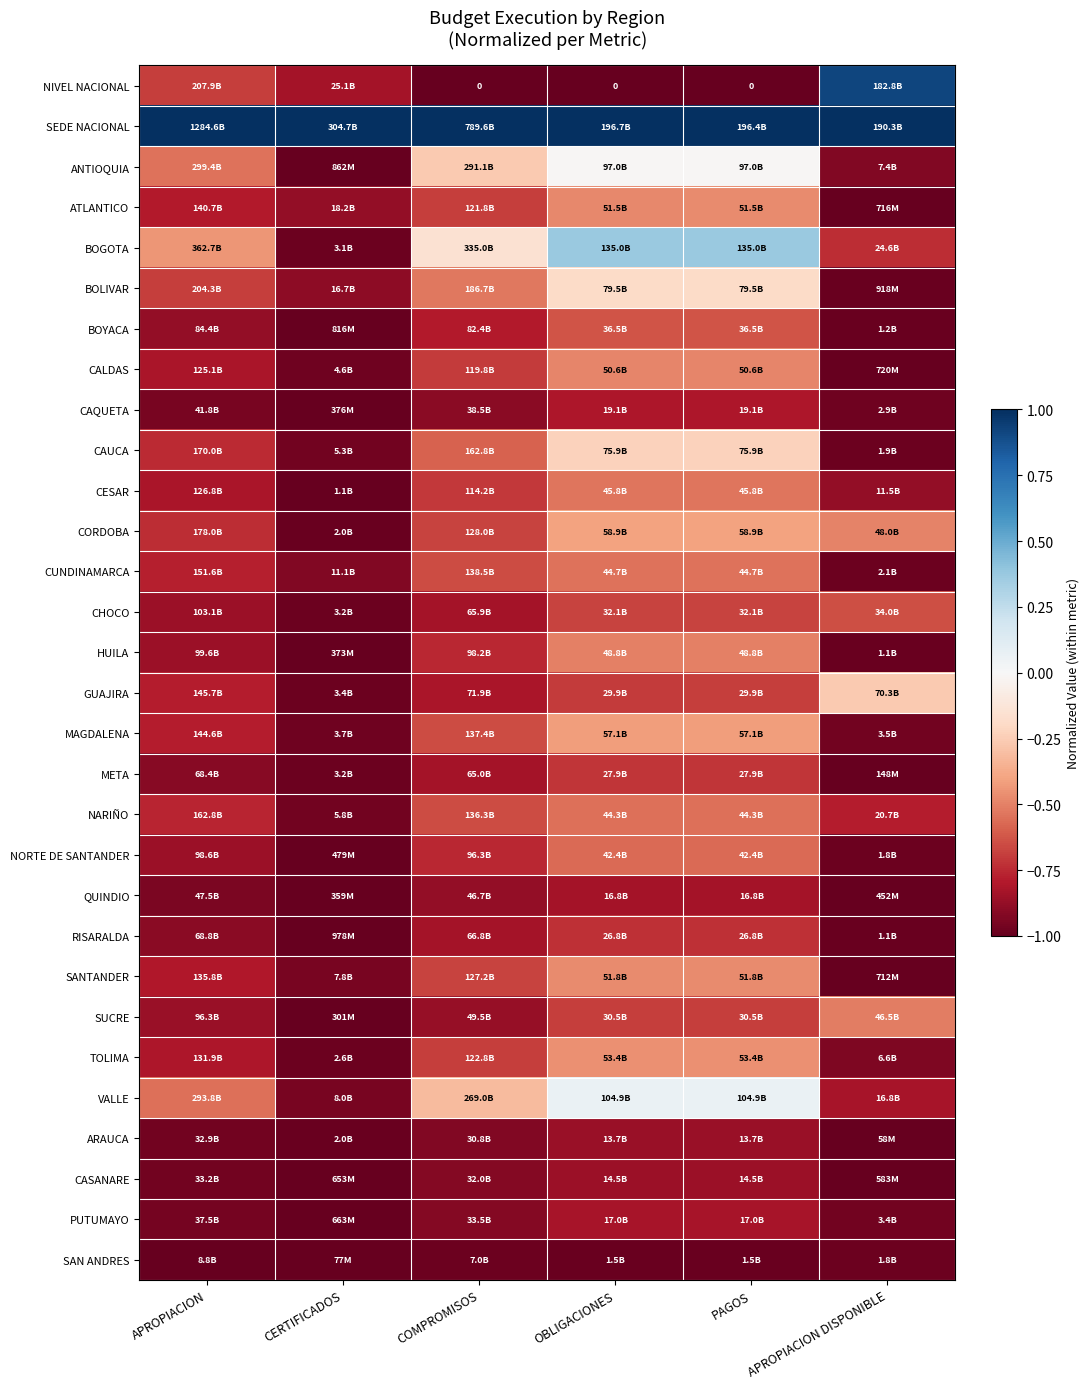

What is the average value of the BOLIVAR series?

-0.6